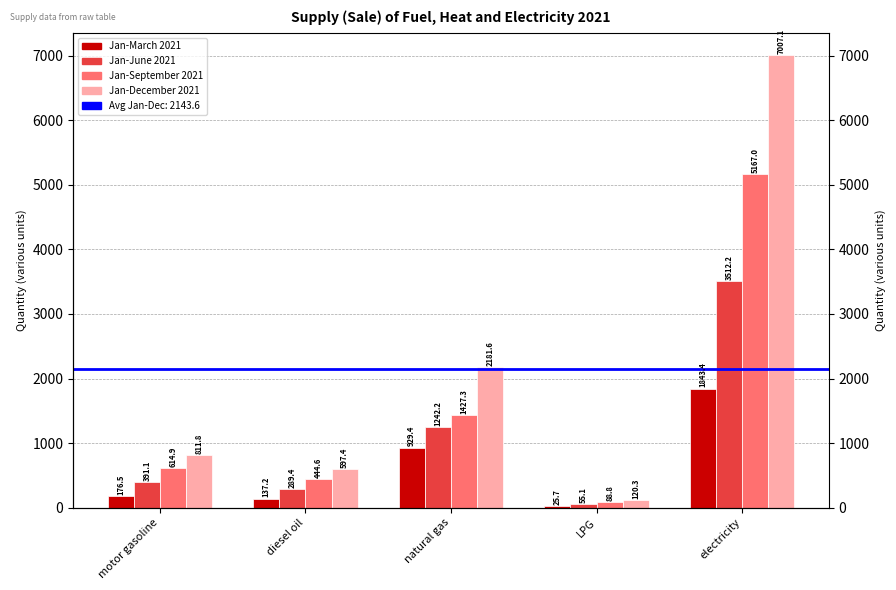

How many data points in Jan-March 2021 are less than 176?

2